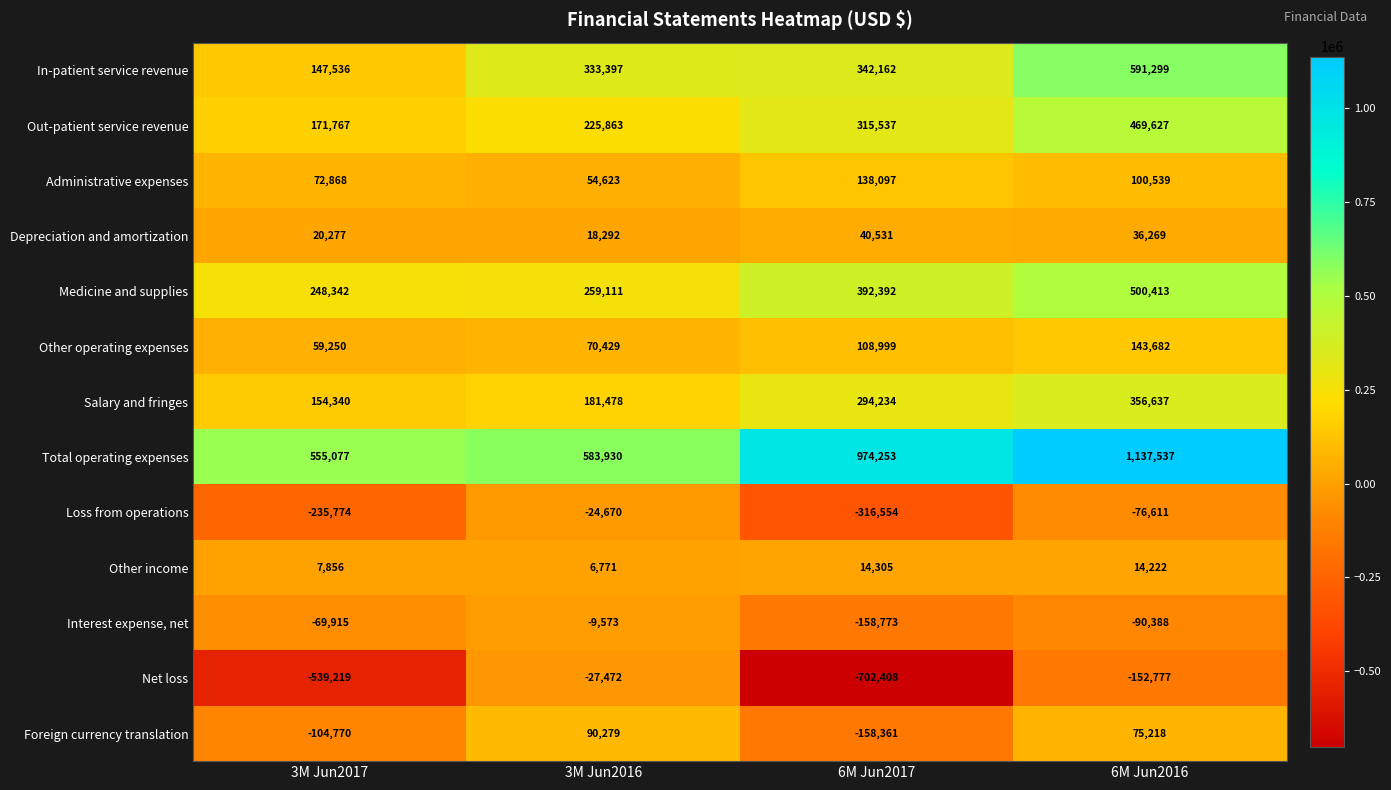

The Foreign currency translation series shows 90279 at 3M Jun2016. True or false?

True